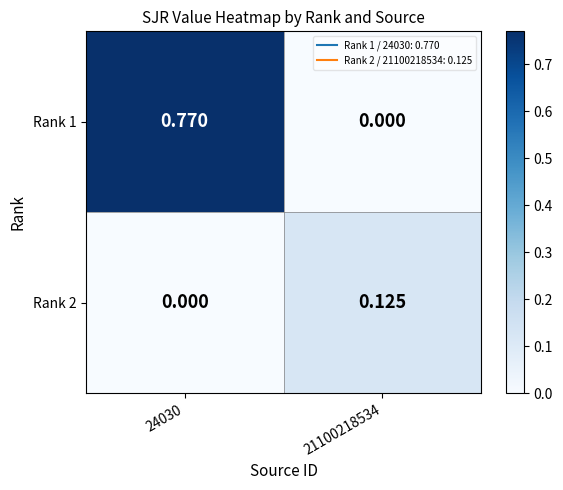

At which category is the sum across all series the highest?

24030